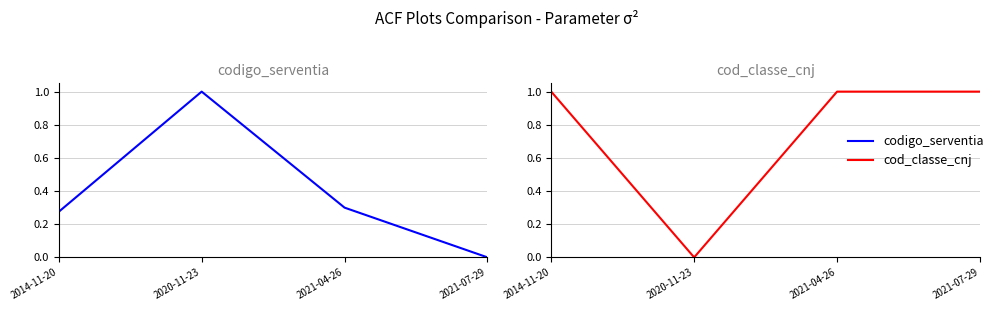

What is the label of the 1st point from the left?

2014-11-20